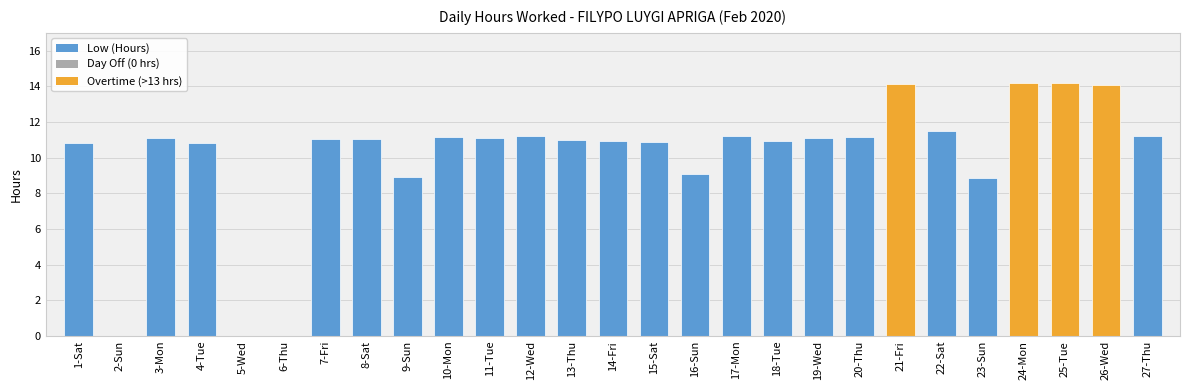

What is the maximum value shown in the chart?

14.2